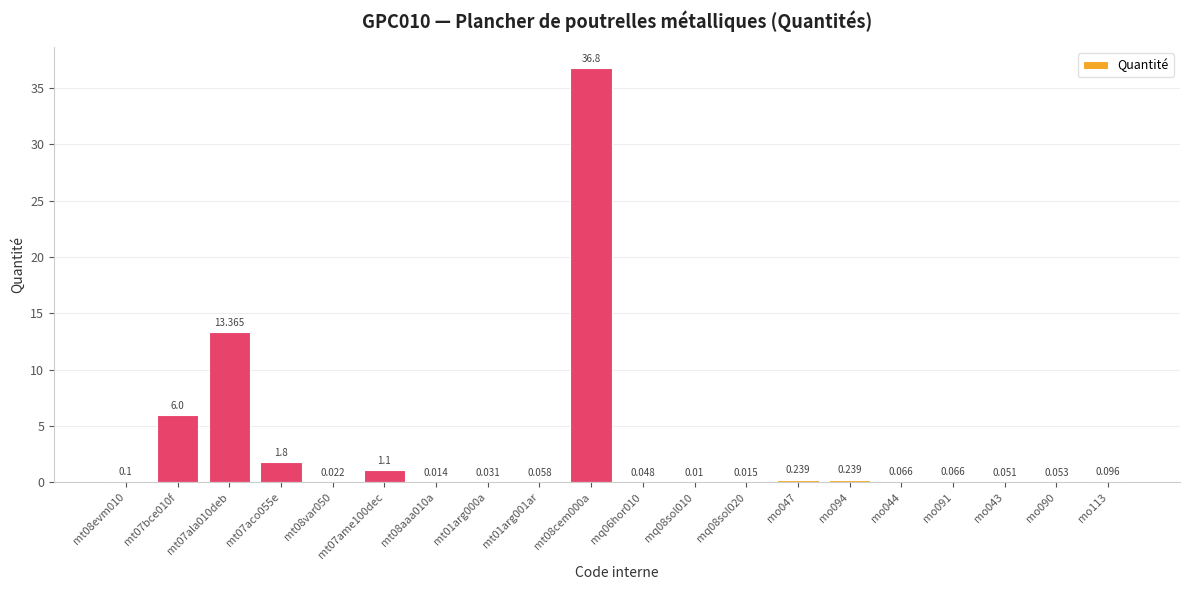

Is it true that the value at mo113 is 0.1?

True